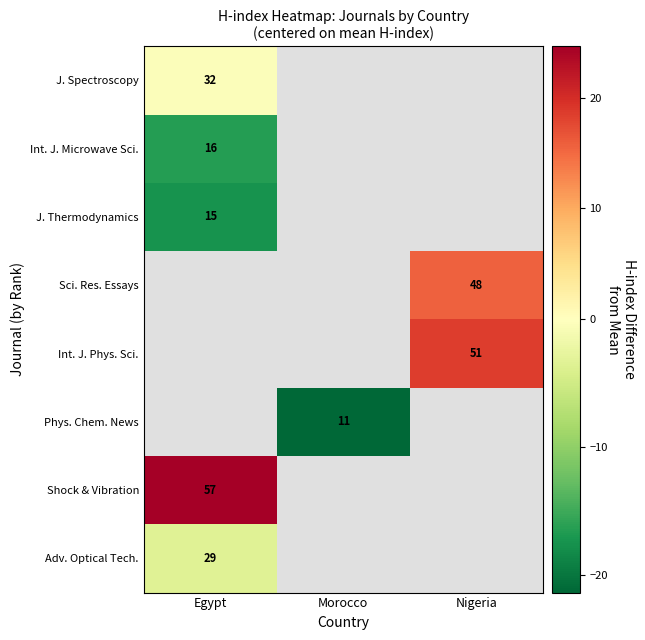

Is the value of Shock & Vibration at Egypt greater than the value of Int. J. Microwave Sci. at Egypt?

Yes